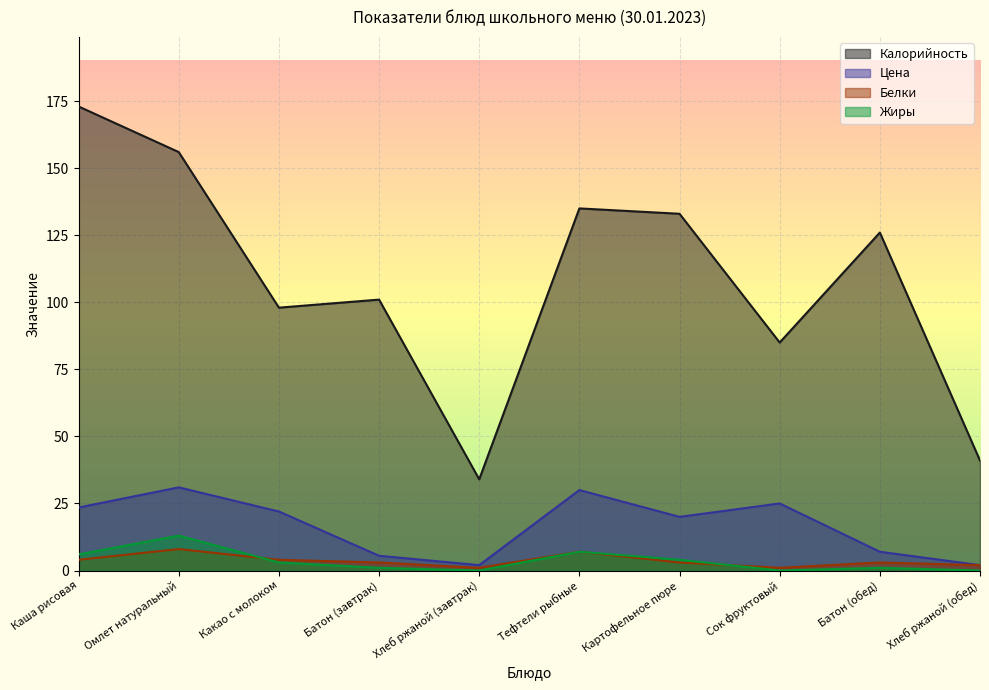

How many interior local peaks does the Калорийность series have?

3